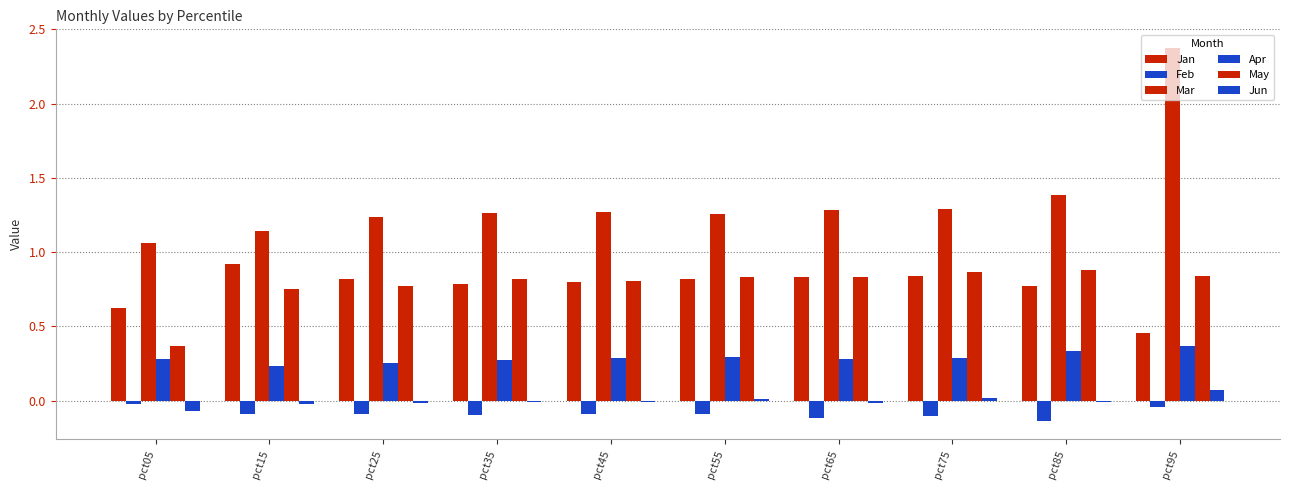

Is the value of Mar at pct95 greater than the value of Apr at pct15?

Yes